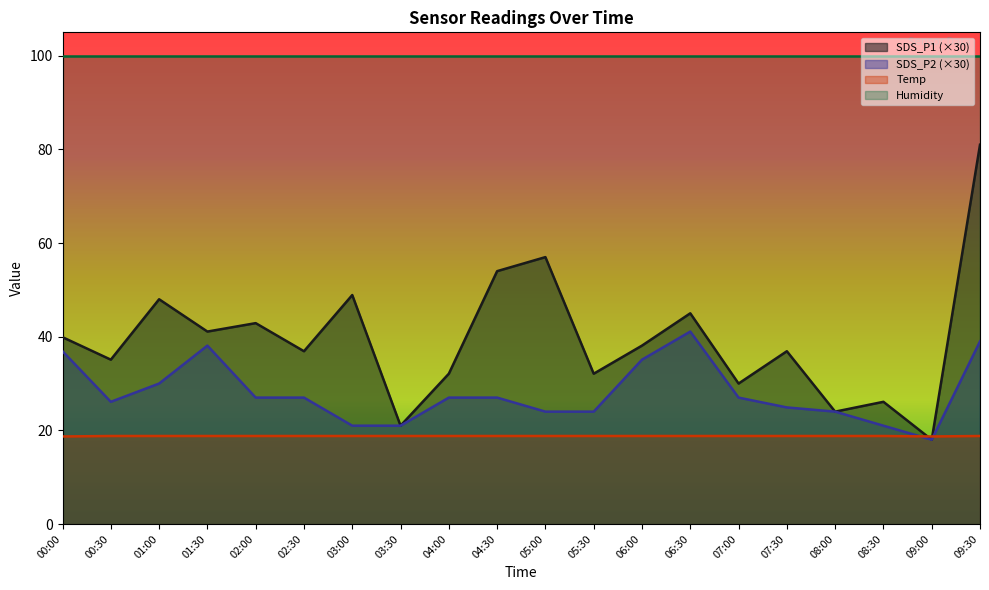

What is the average value of the SDS_P1 series?

39.4